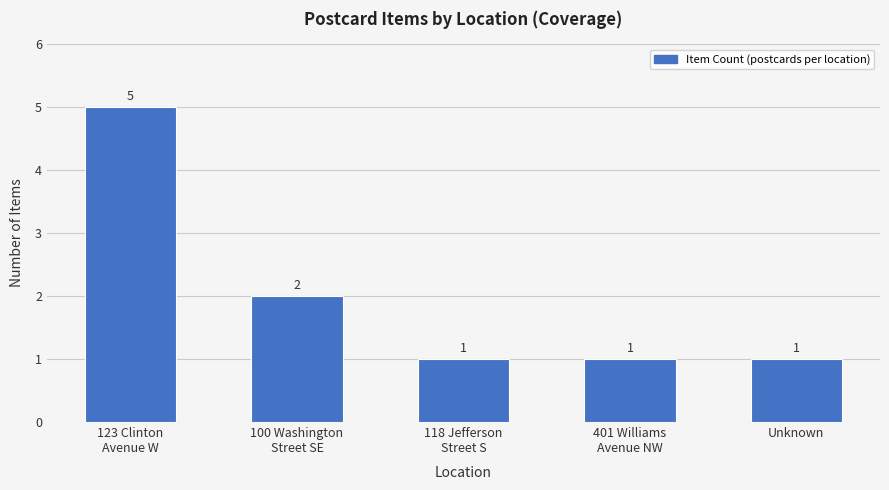

What is the sum of the values at Unknown and 401 Williams
Avenue NW?

2